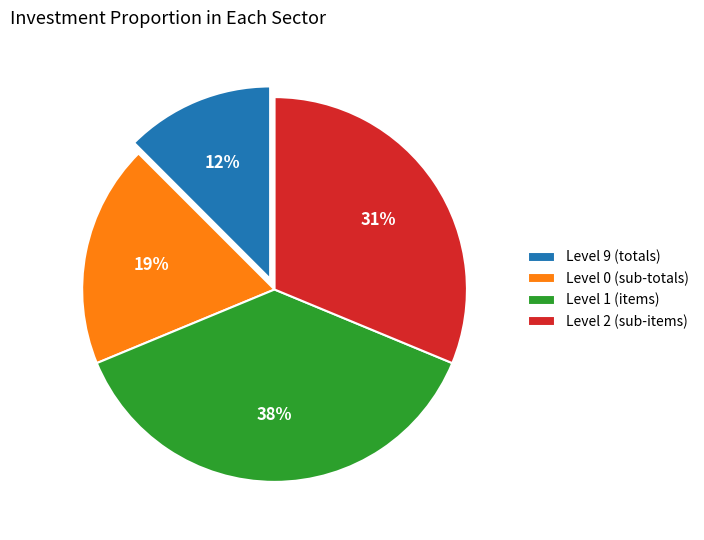

How many segments does this pie chart have?

4